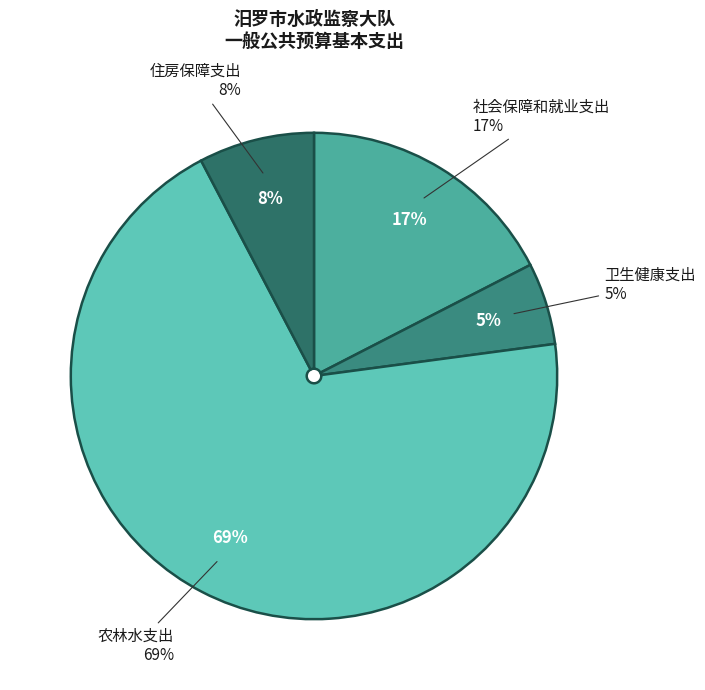

Which slice is the largest?

农林水支出